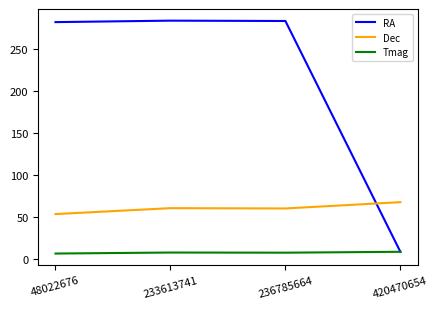

After their last crossing, which series has the higher values: RA or Dec?

Dec